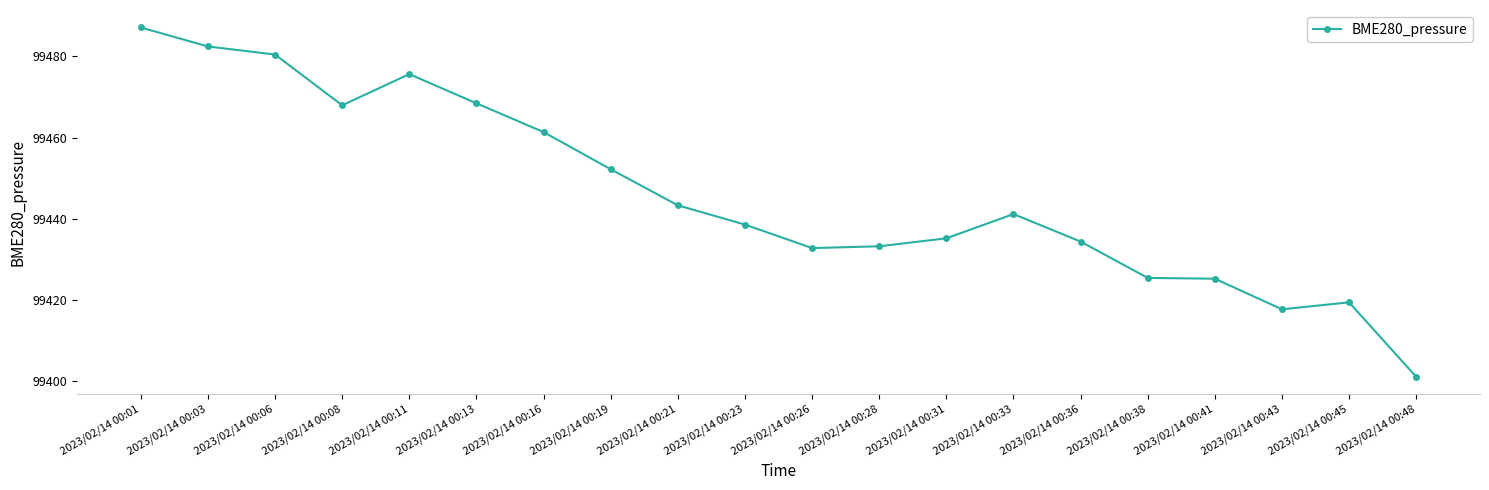

What is the difference between the values at 2023/02/14 00:31 and 2023/02/14 00:41?

10.0